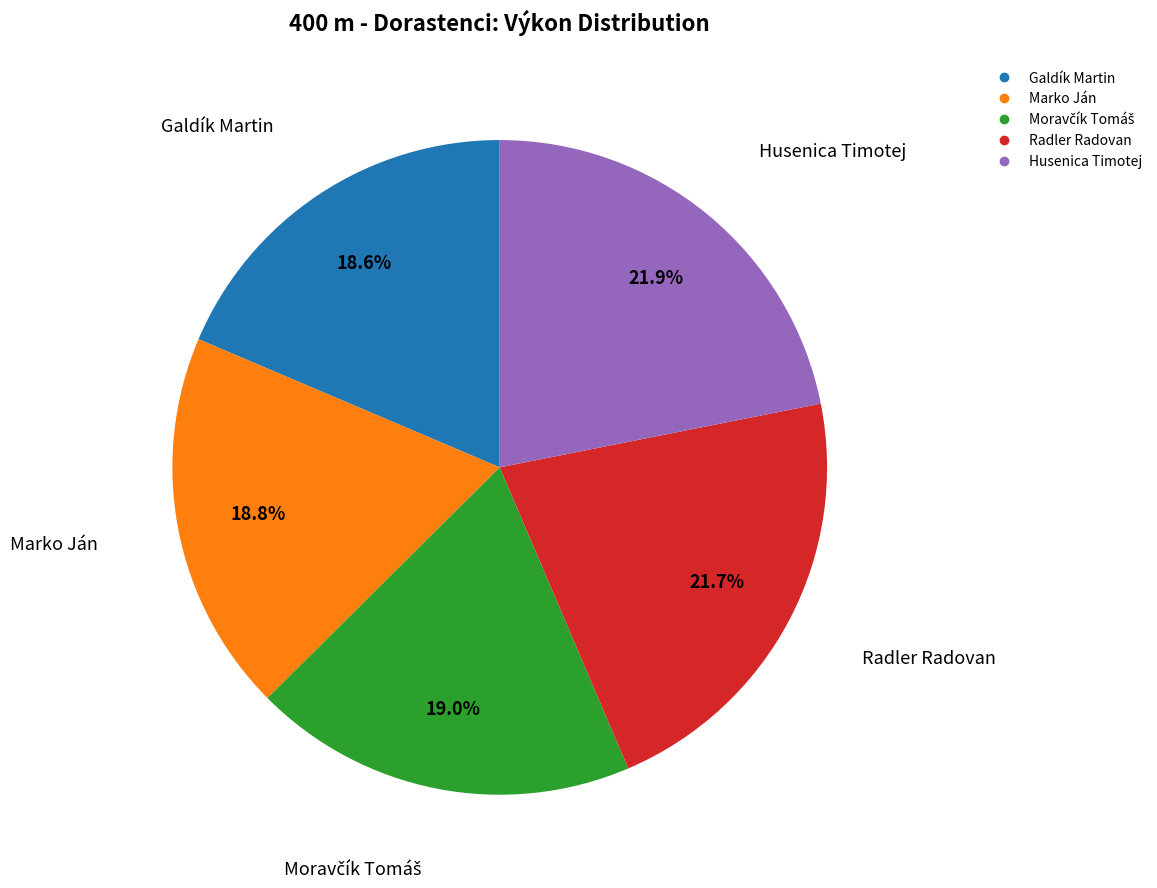

To the nearest percent, what percentage of the pie is Marko Ján?

19%